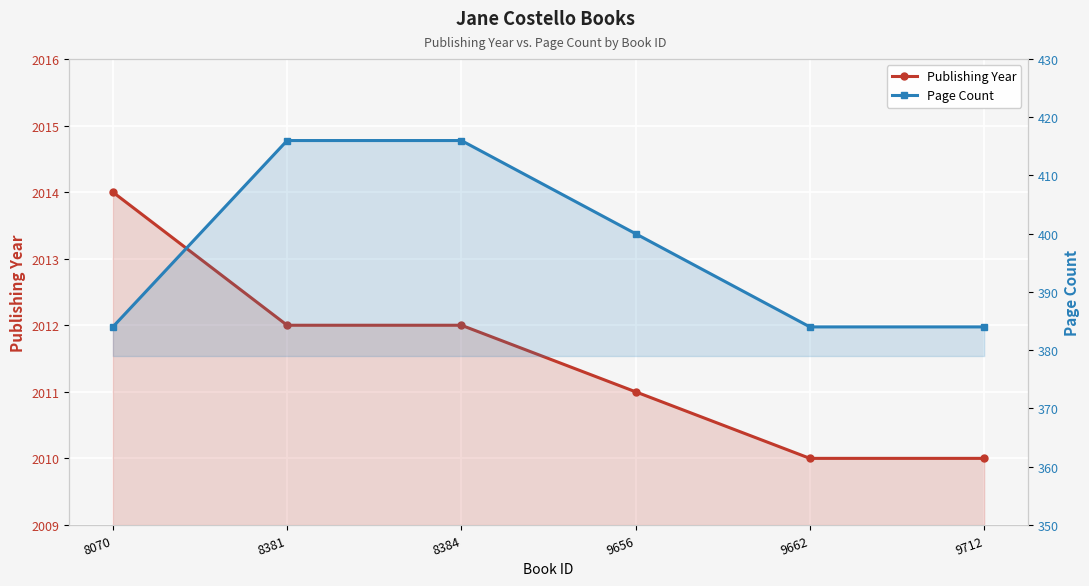

Reading right to left, extract all data points from this chart.

Publishing Year: 9712=2010	9662=2010	9656=2011	8384=2012	8381=2012	8070=2014
Page Count: 9712=384	9662=384	9656=400	8384=416	8381=416	8070=384